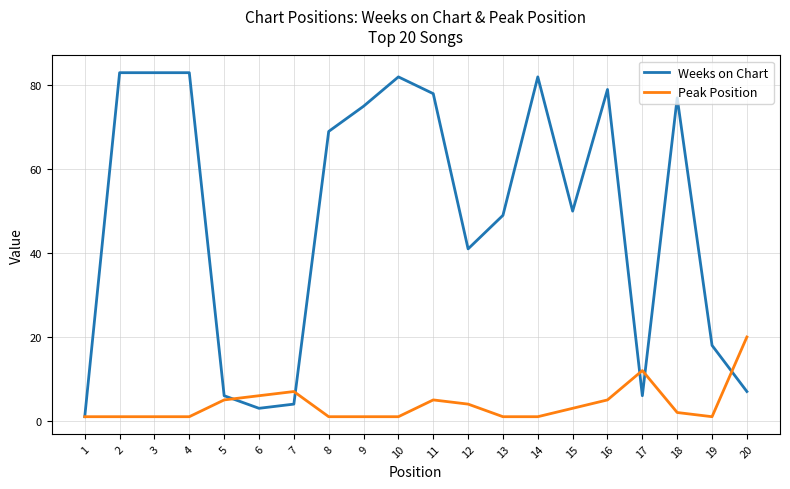

At how many categories does at least one series exceed 44?

12